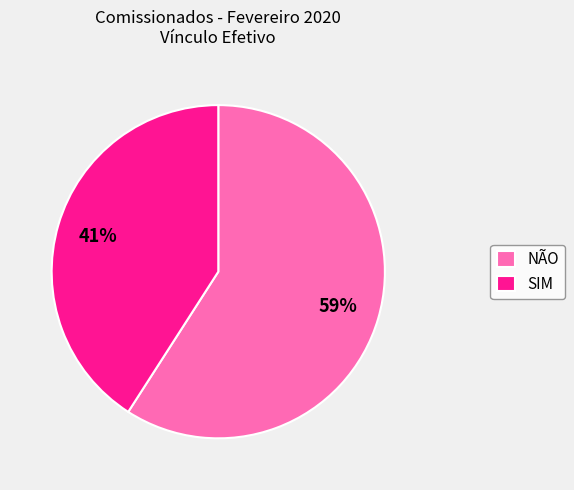

True or false: SIM accounts for 32% of the total.

False